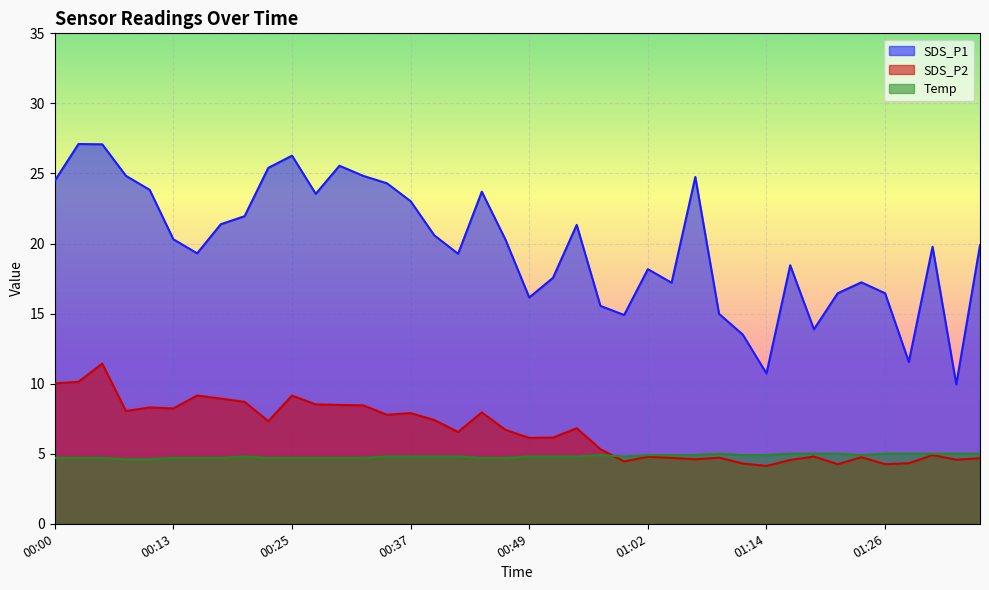

What is the average value of the SDS_P1 series?

19.9